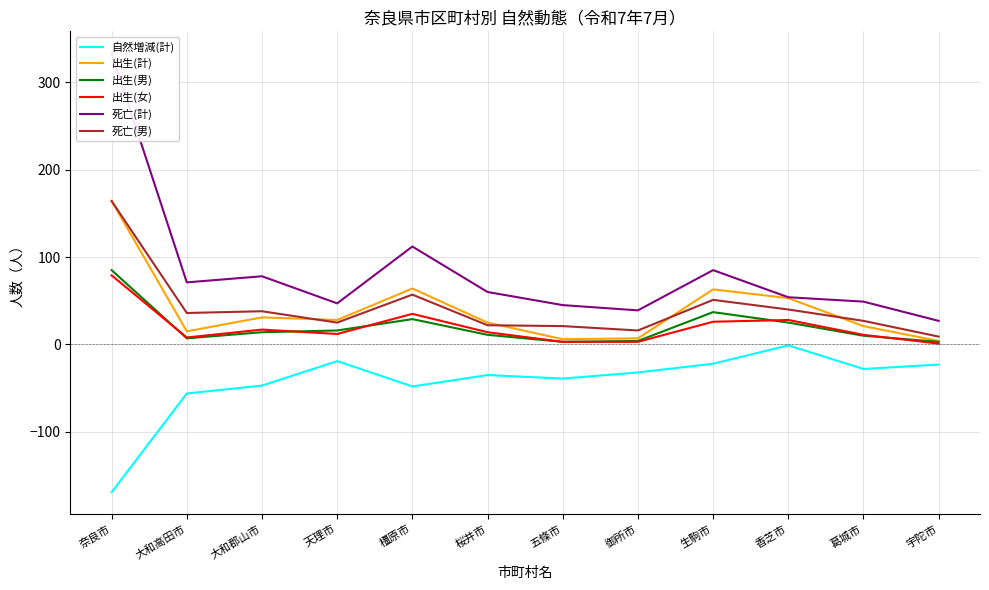

True or false: 出生(女) has more than 0 interior local peaks.

True